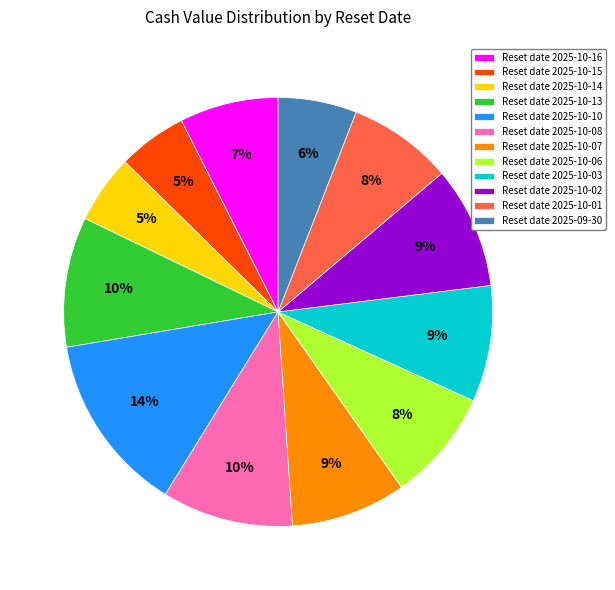

To the nearest percent, what portion does Reset date 2025-10-15 represent?

5%